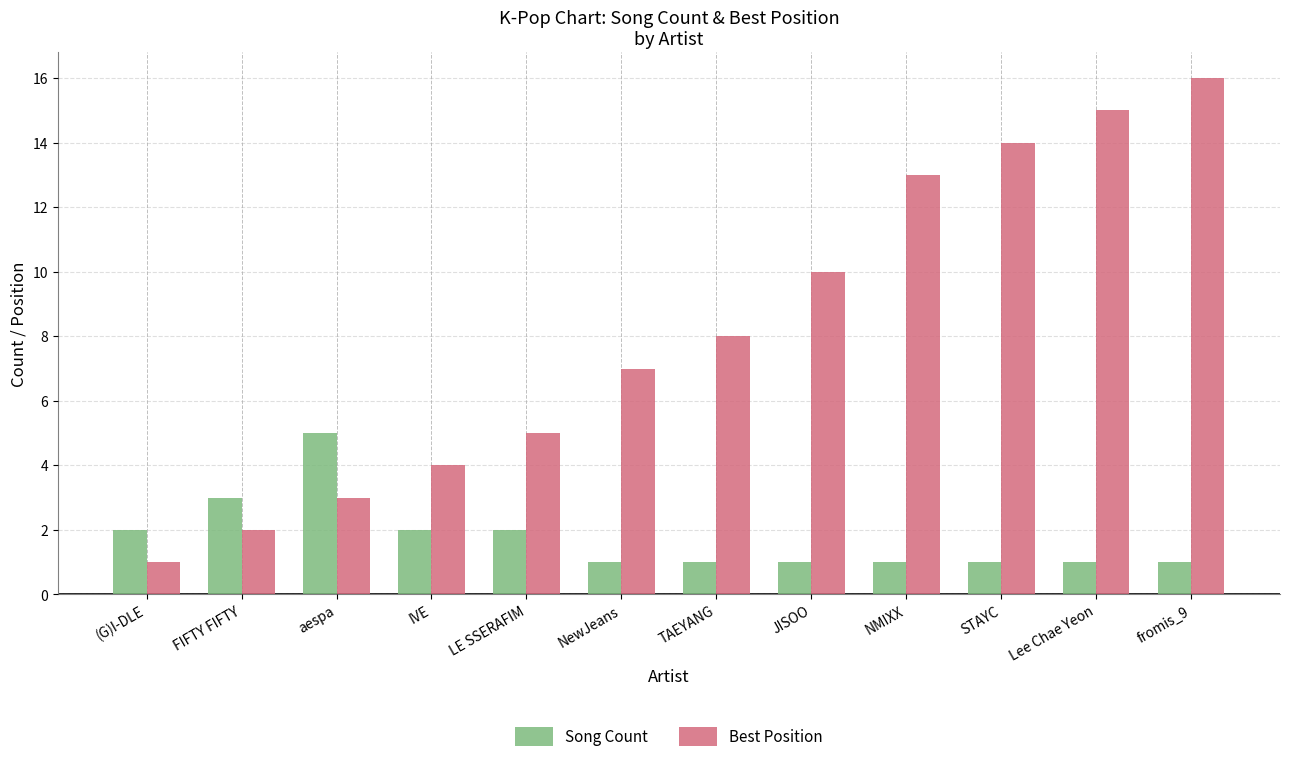

What is the greatest value displayed?

16